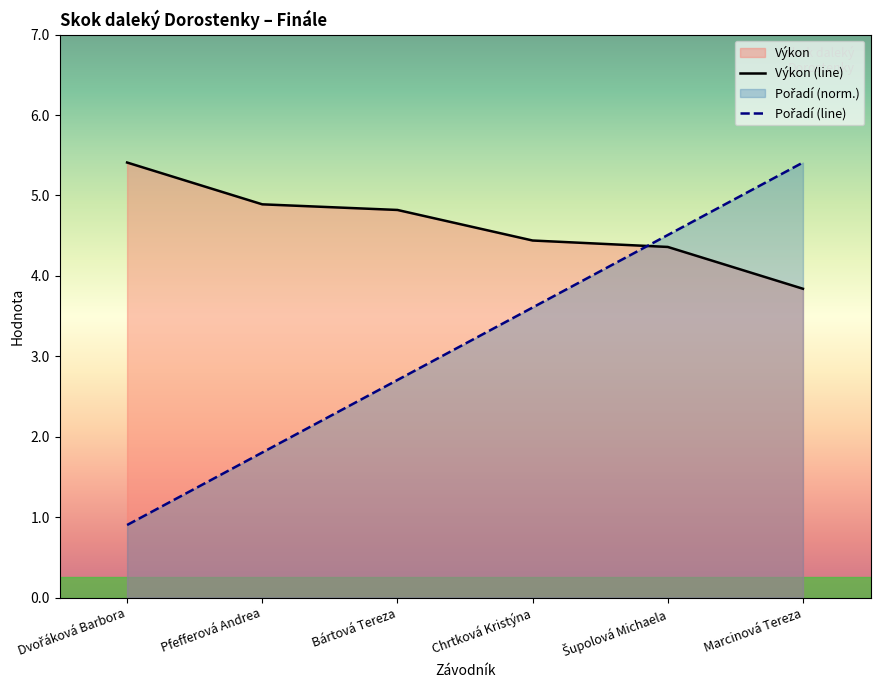

What is the spread (max minus min) of values at Dvořáková Barbora?

4.5